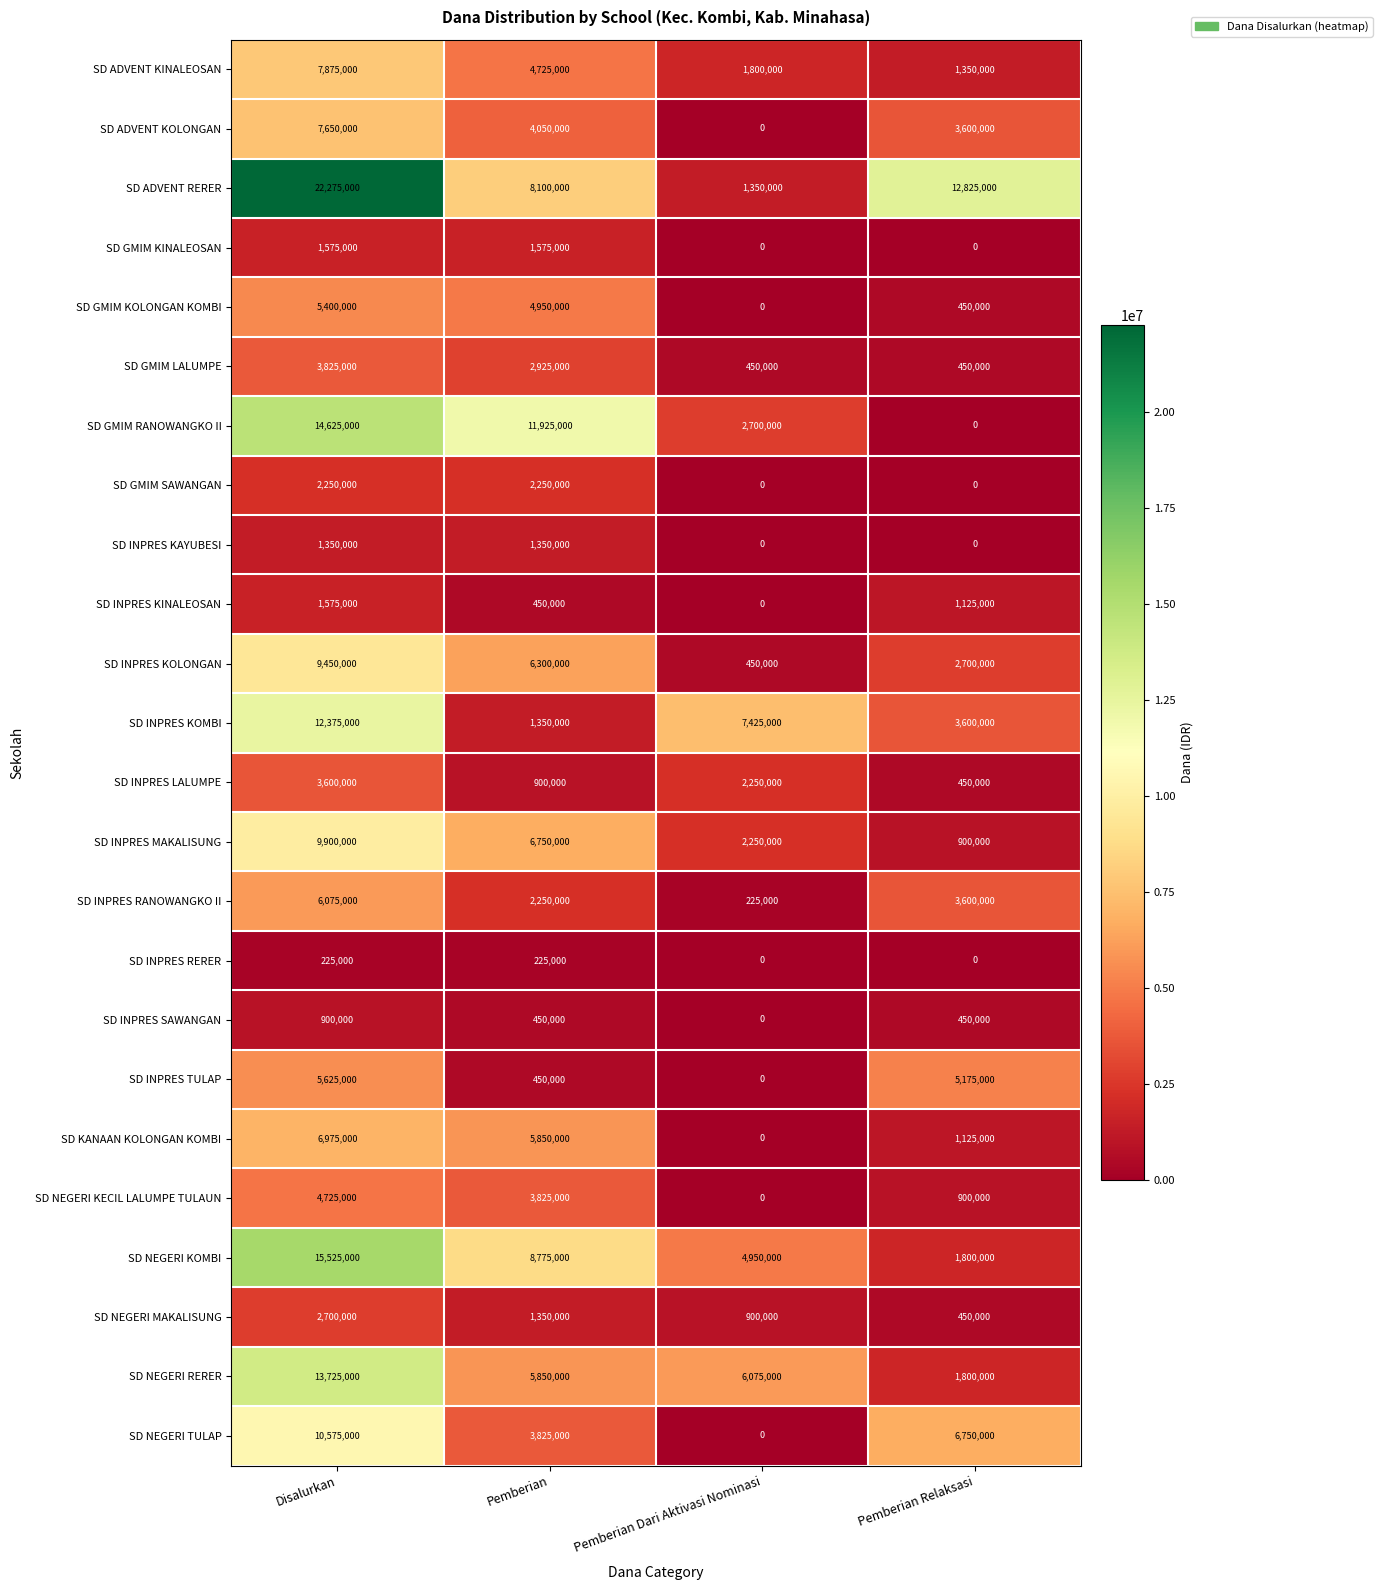

What is the difference between the maximum and minimum values in the SD INPRES LALUMPE series?

3150000